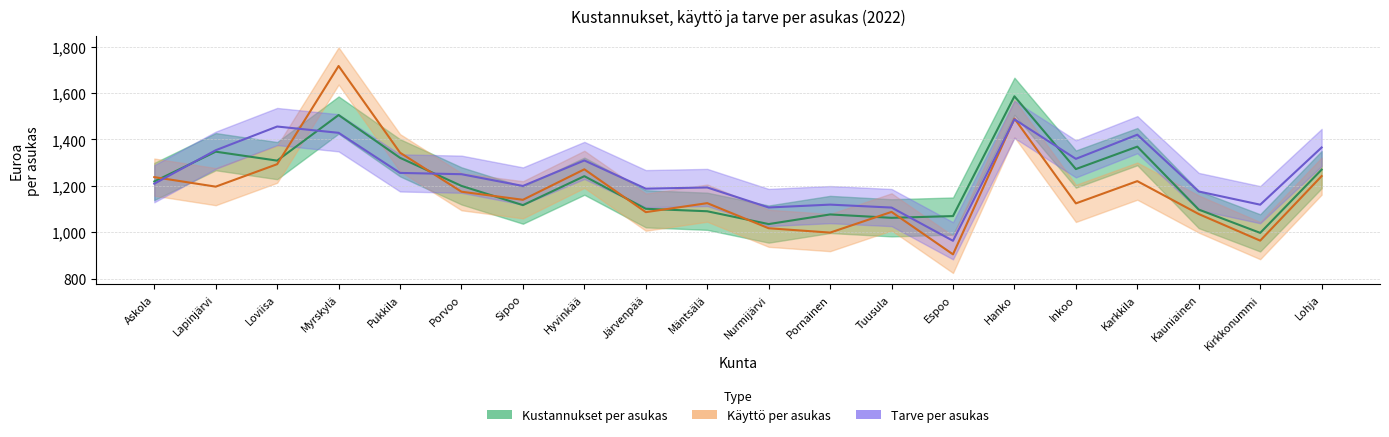

How many series are shown in this chart?

3